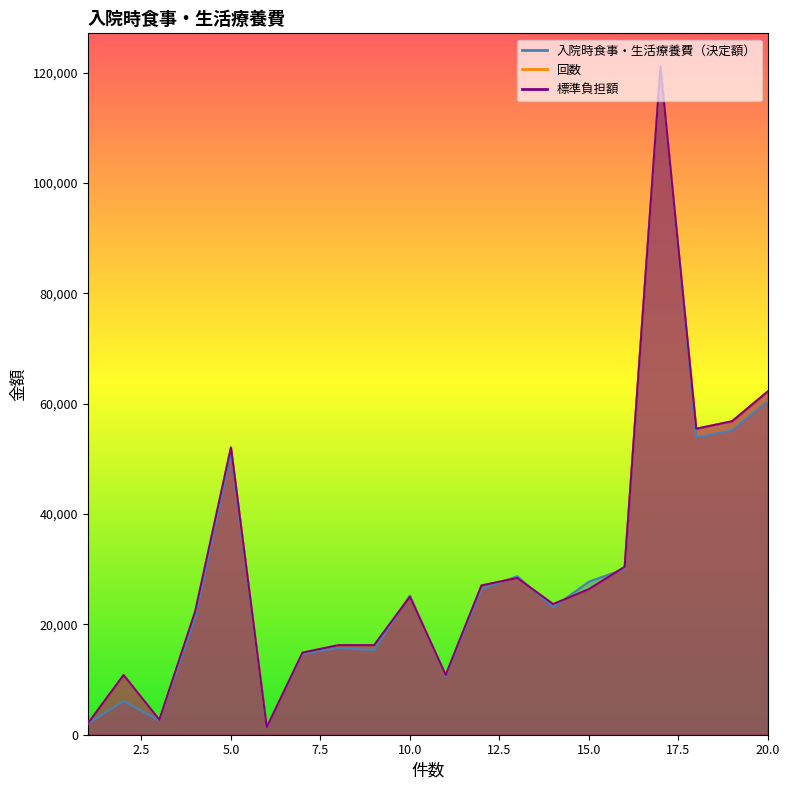

Which has a higher value, 13 or 15?

13